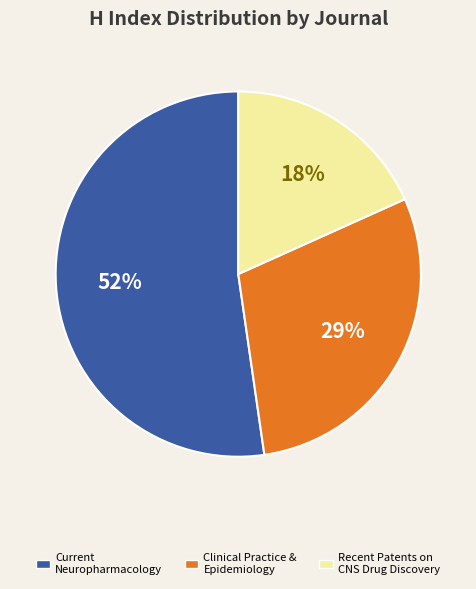

To the nearest percent, what is the difference between the largest and smallest slice percentages?

34%